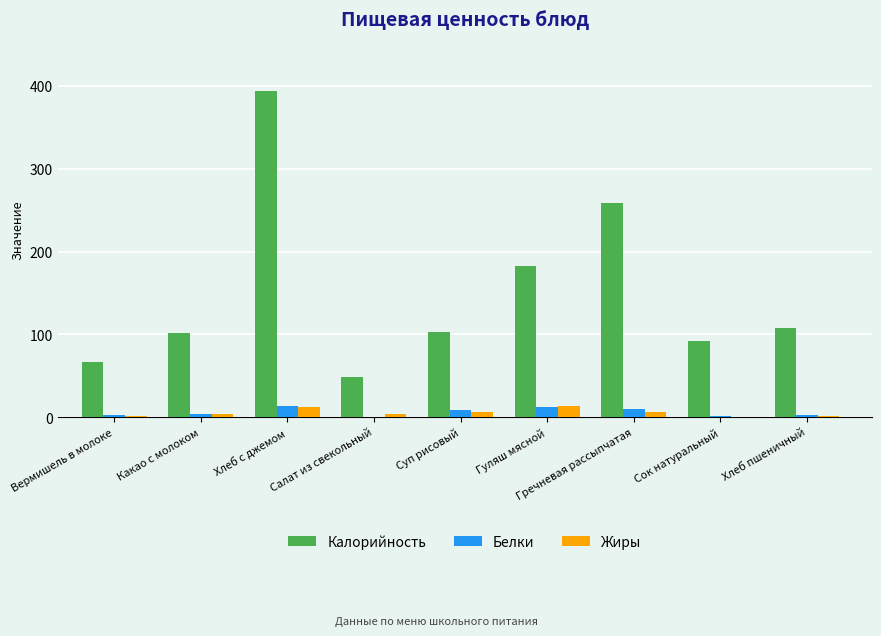

Between Хлеб с джемом and Хлеб пшеничный, which series saw the biggest shift?

Калорийность